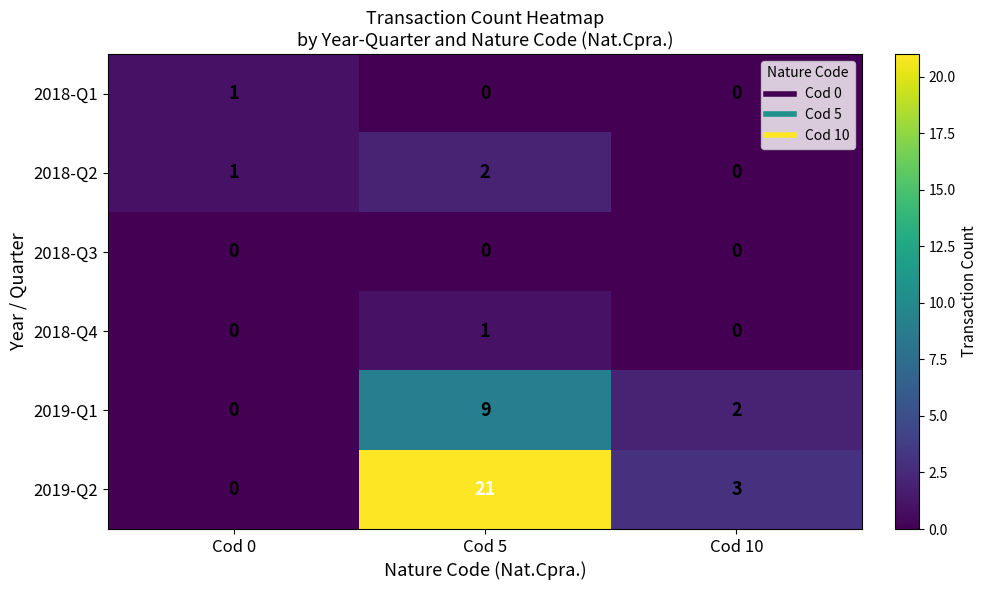

What is the spread (max minus min) of values at Cod 5?

21